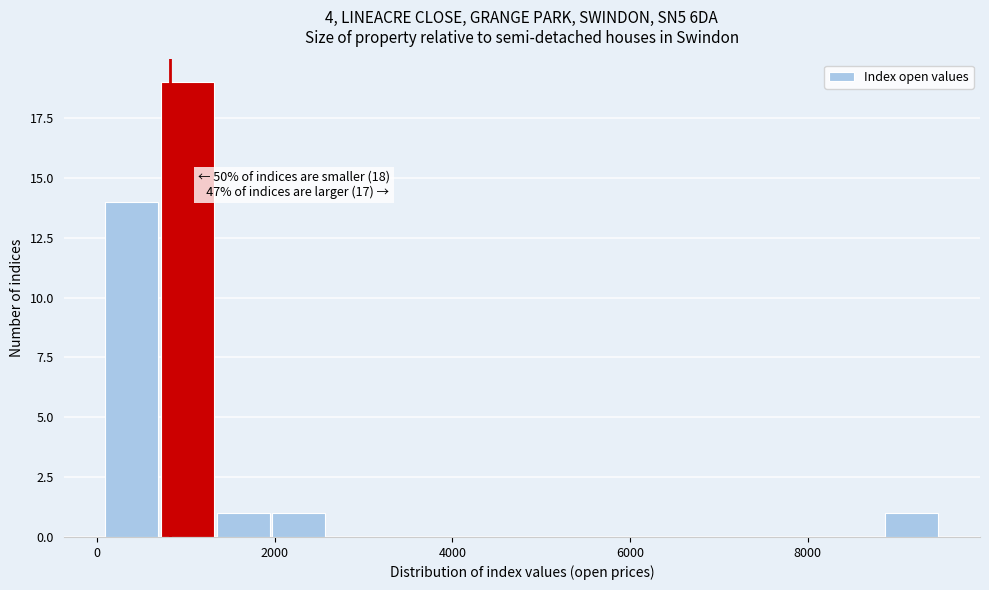

Read against the x-axis, roughly where is the centre of the tallest bar?

1000